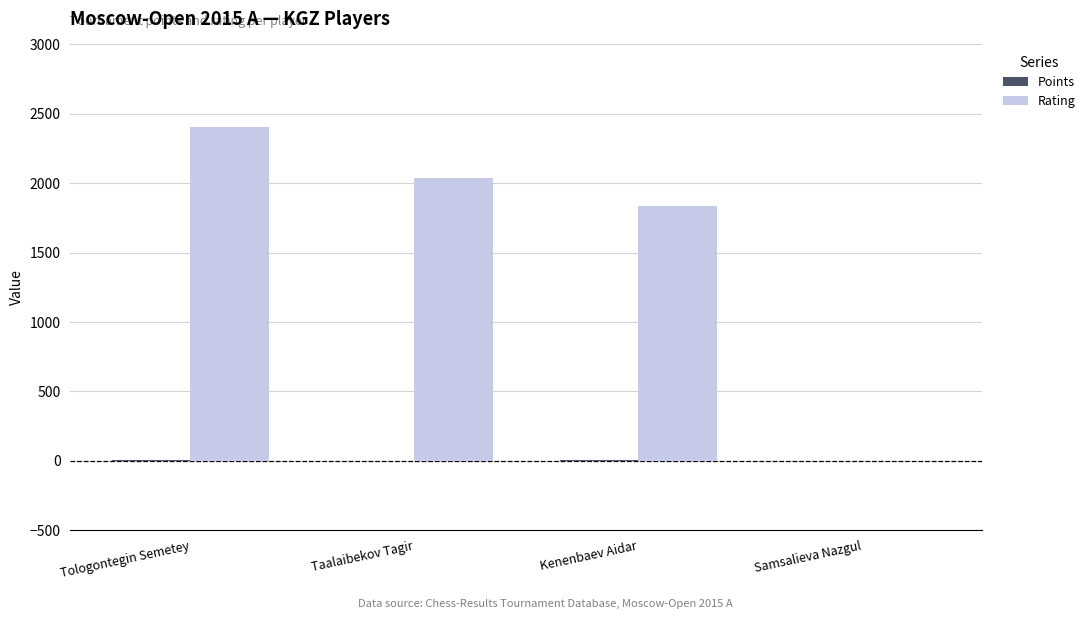

Which series changed the most between Taalaibekov Tagir and Kenenbaev Aidar?

Rating